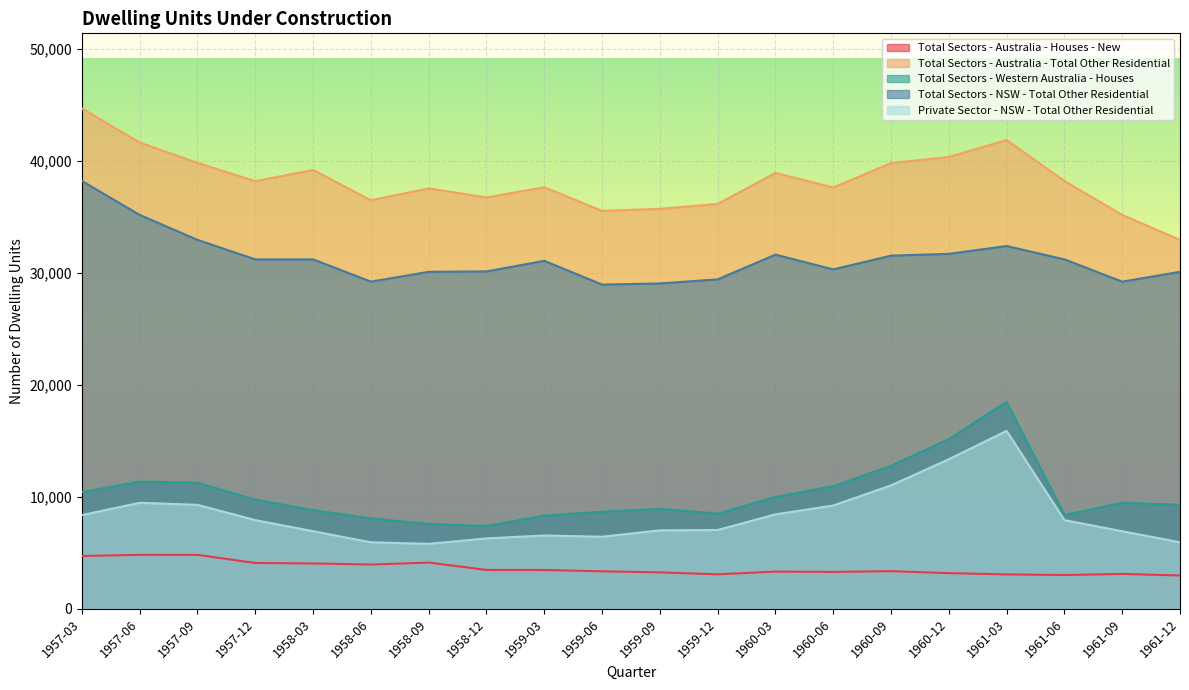

Where does the Total Sectors - Western Australia - Houses series first go above 9465?

1957-03